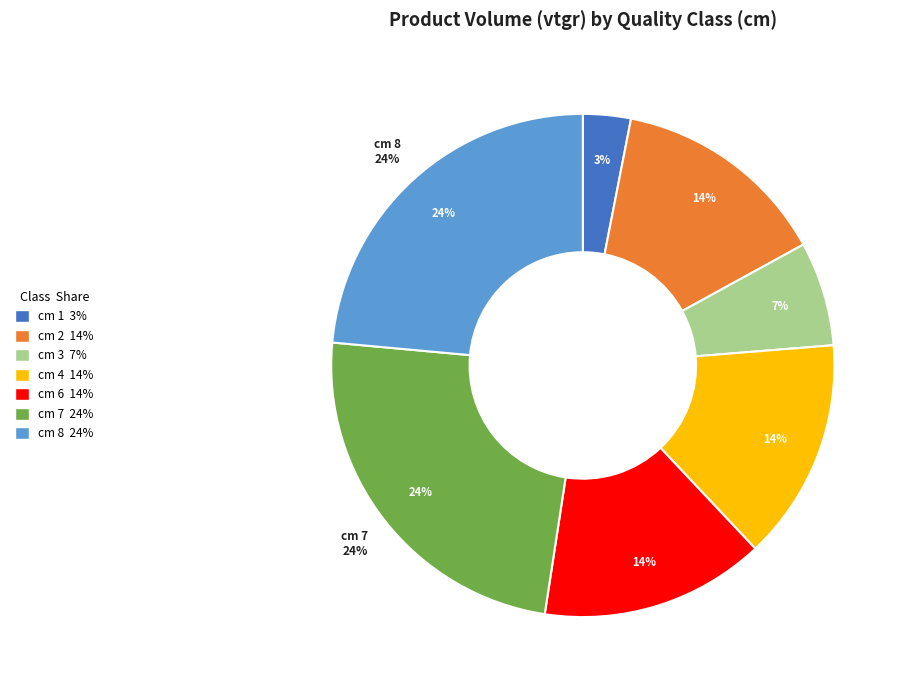

What is the change in value from cm 6 to cm 7?

+0.9